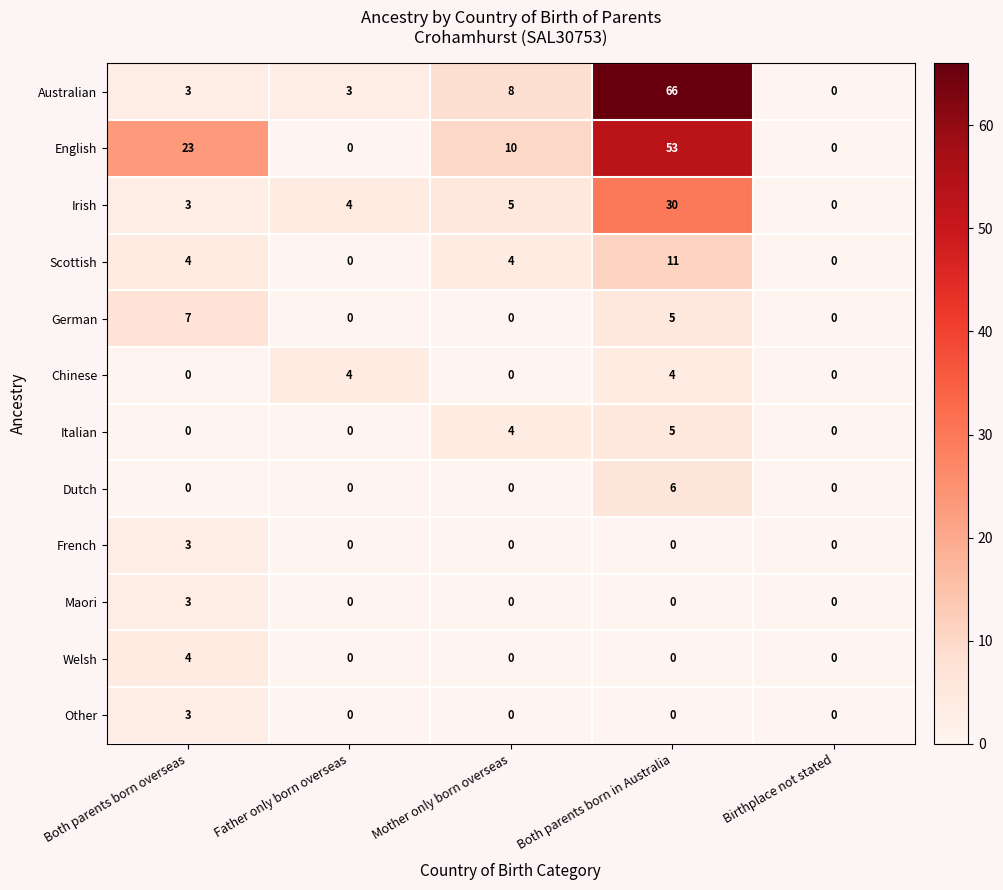

How many values in the German series exceed 0?

2